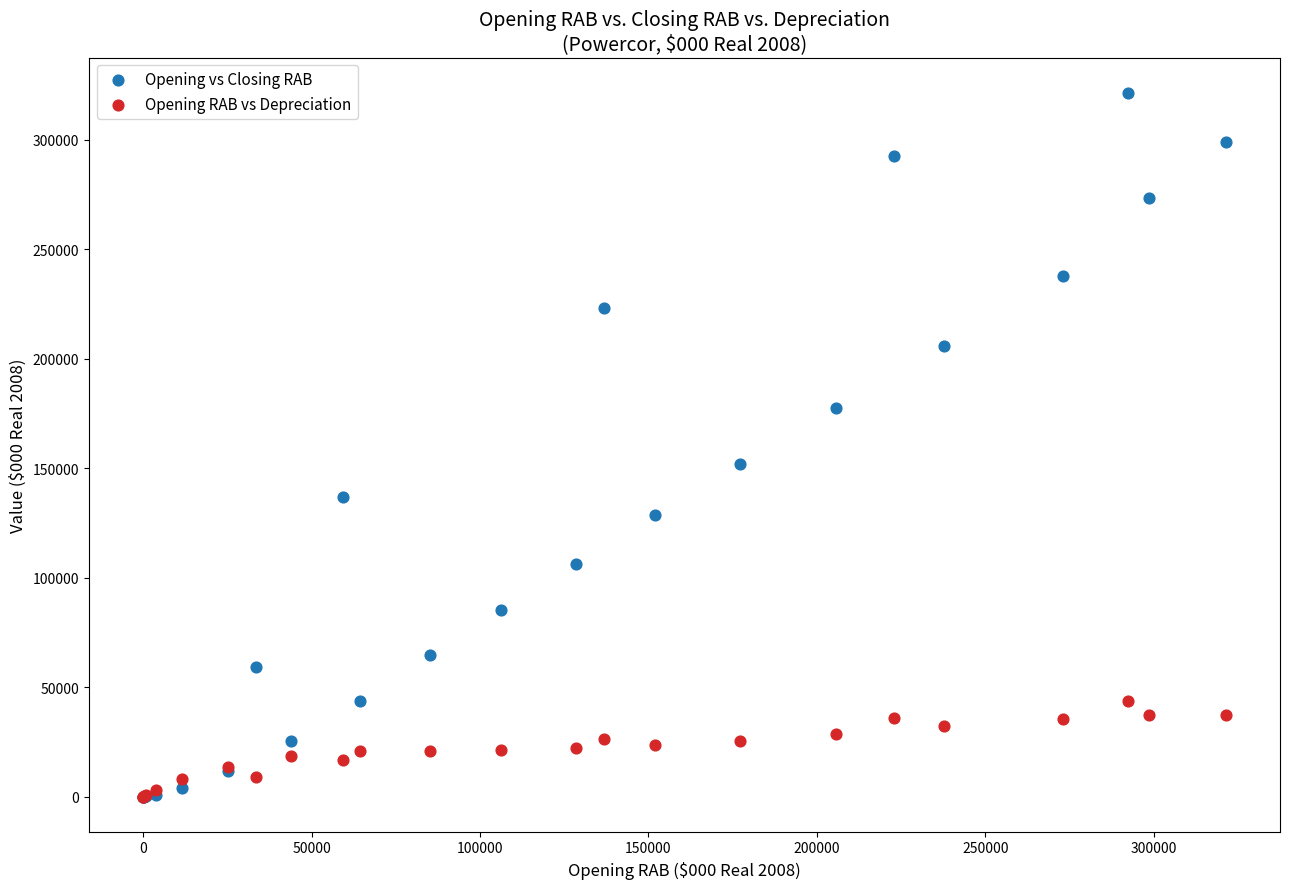

In the Opening vs Closing RAB series, what Y value is closest to 160688?

151839.7